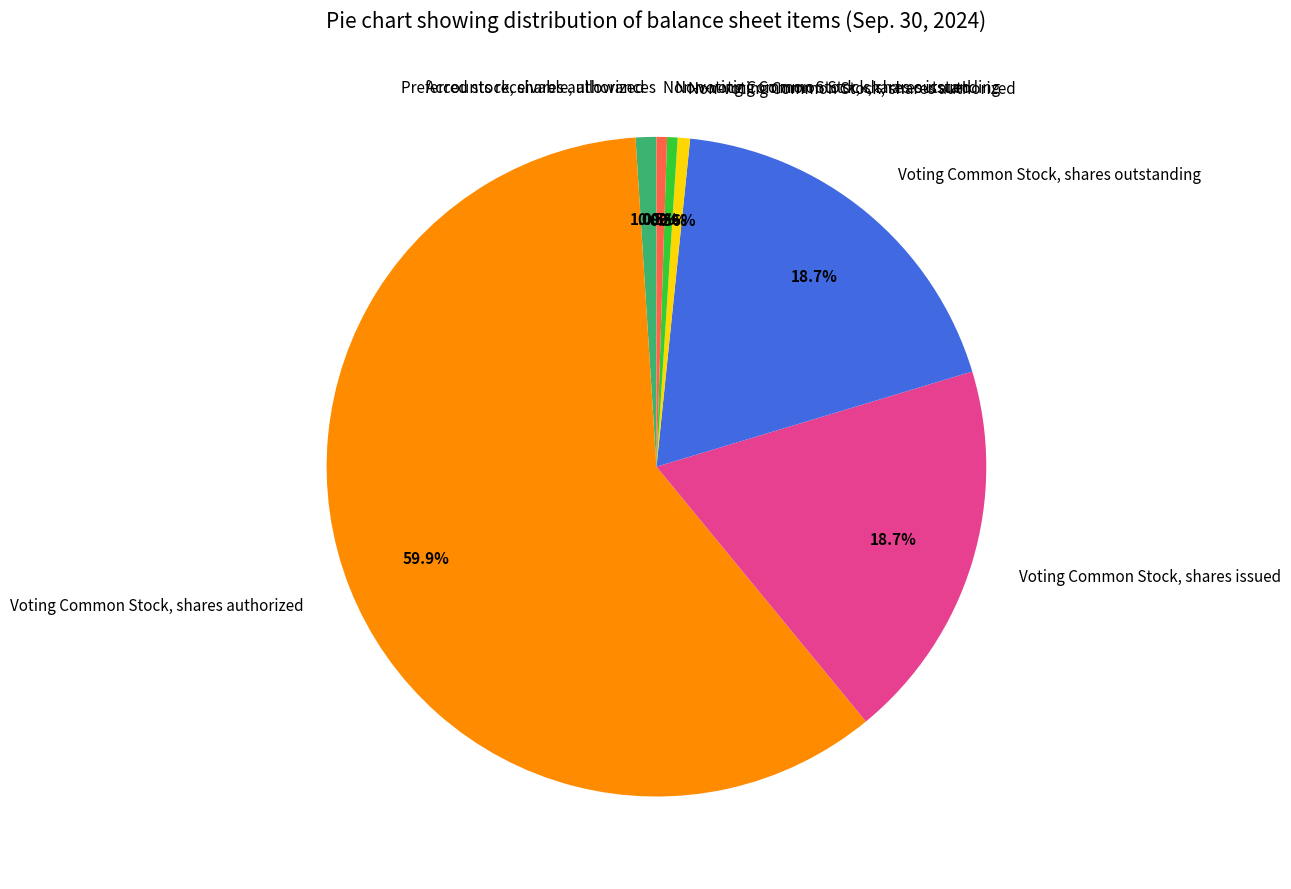

Is there a majority slice in this chart?

Yes